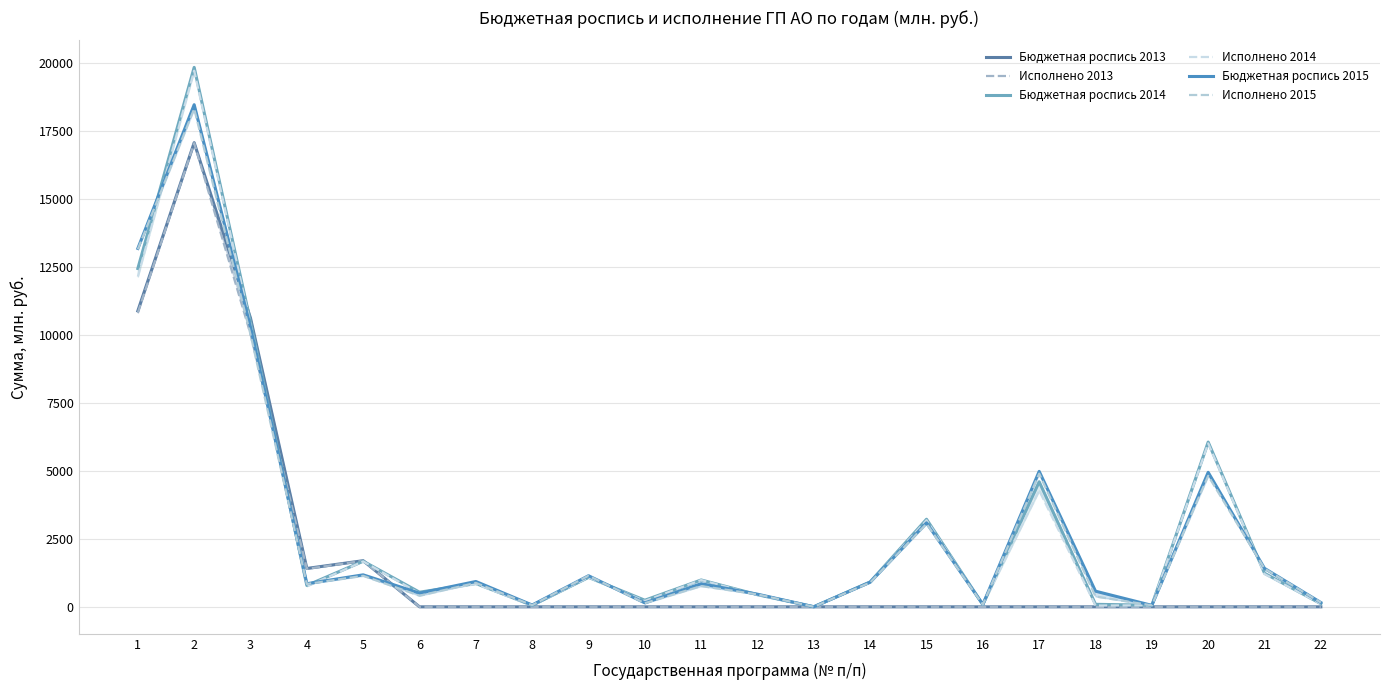

Which series has the largest total across all categories?

Бюджетная роспись 2014